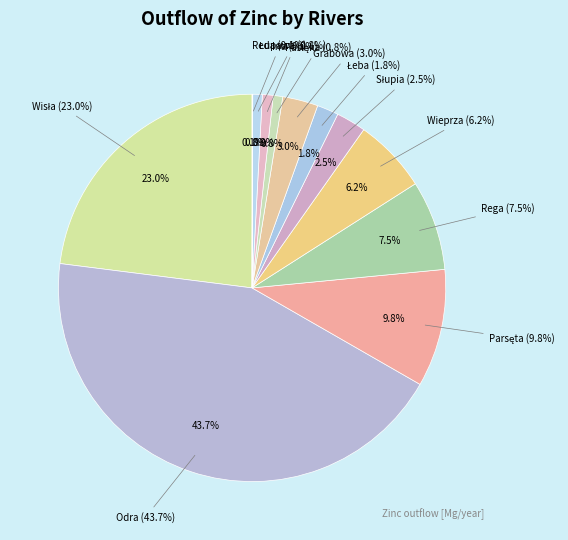

How many segments does this pie chart have?

12